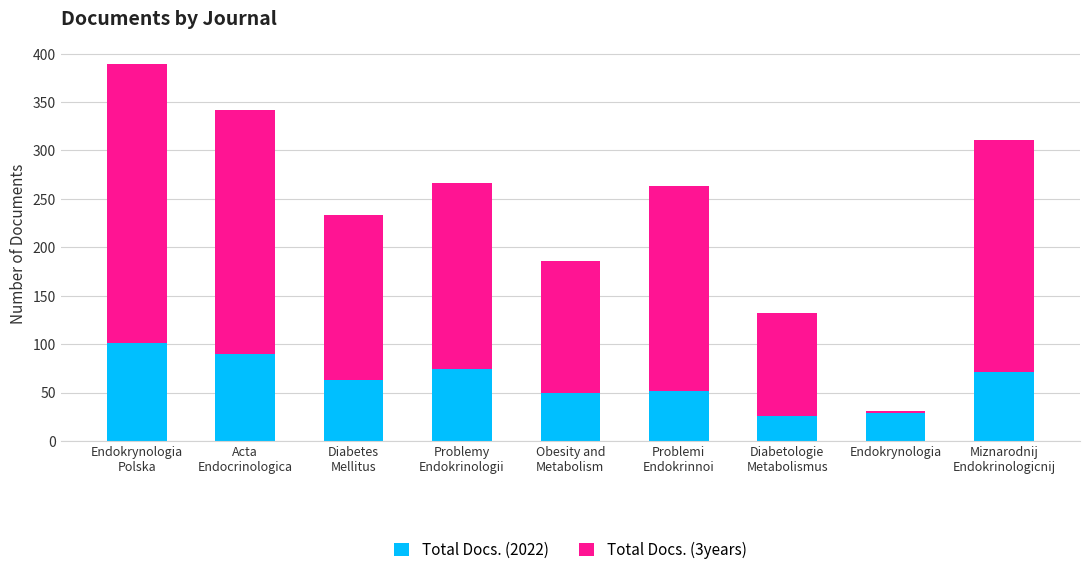

What is the difference between the maximum and minimum values in the Total Docs. (2022) series?

75